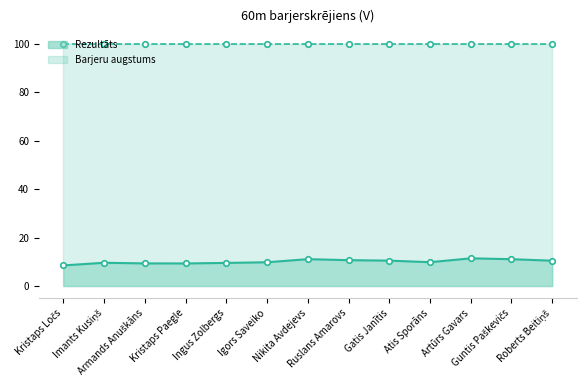

Read the Barjeru augstums_line value at Nikita Avdejevs.

100.0